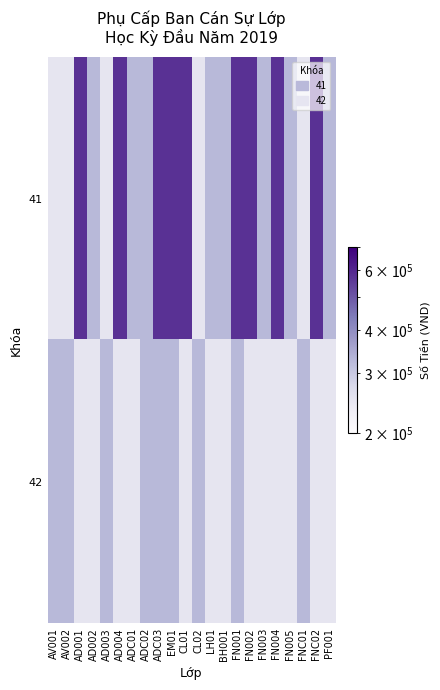

Rank the series by their maximum value, from highest to lowest.

41, 42